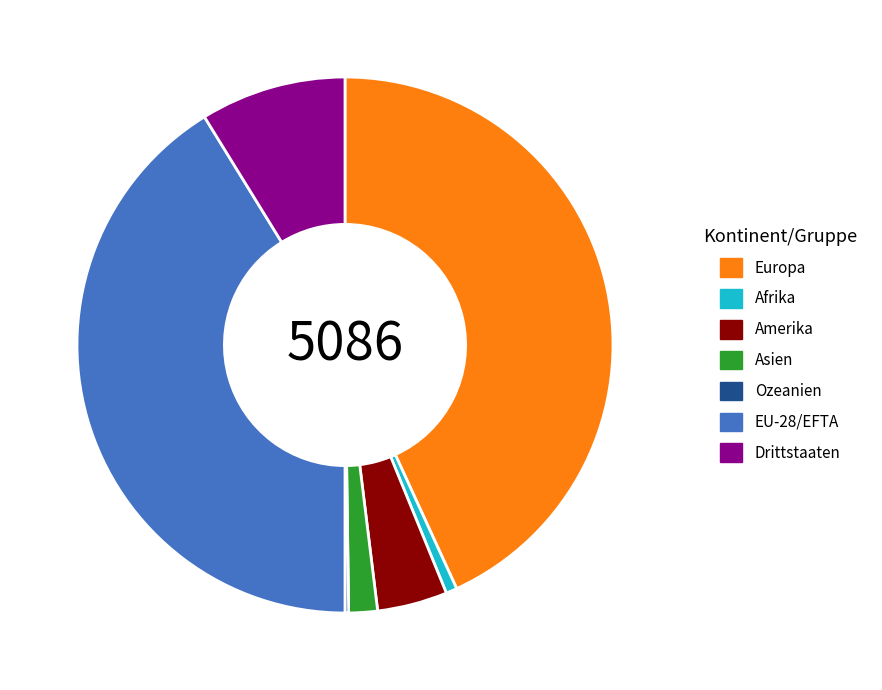

Which slice is the largest?

Europa